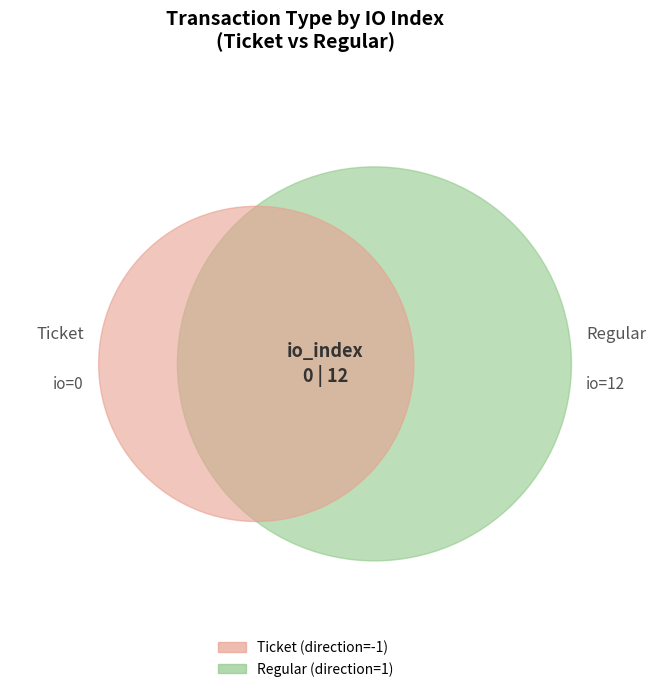

Count the number of slices in the pie.

2